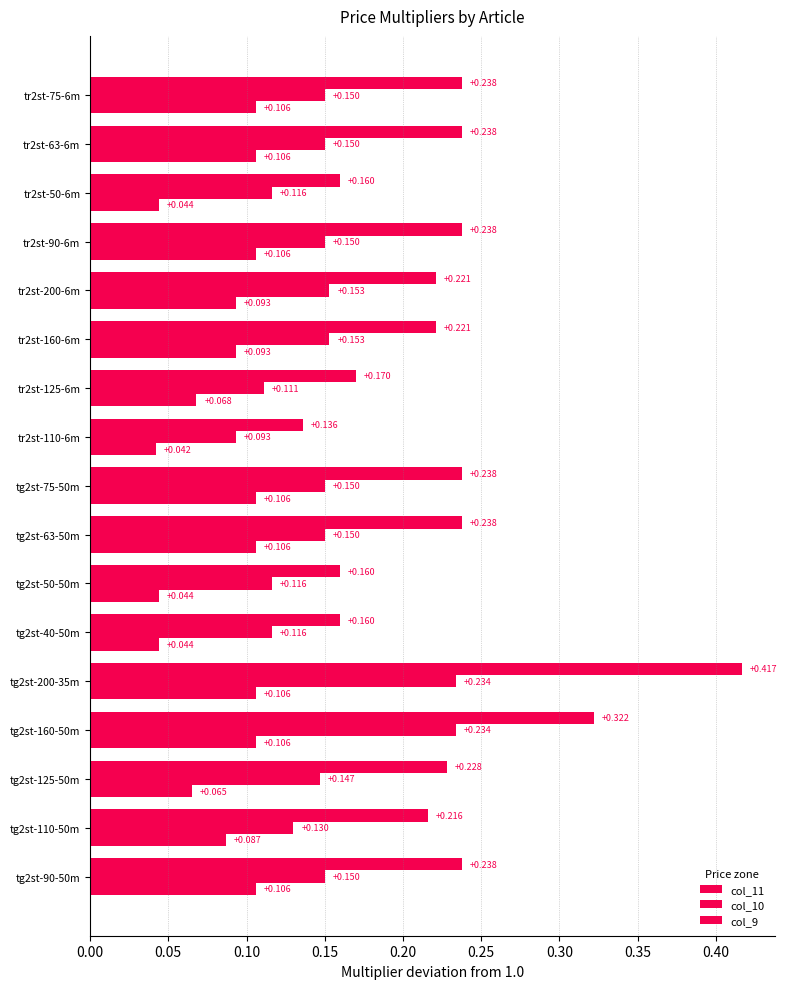

Count the number of categories in the chart.

17